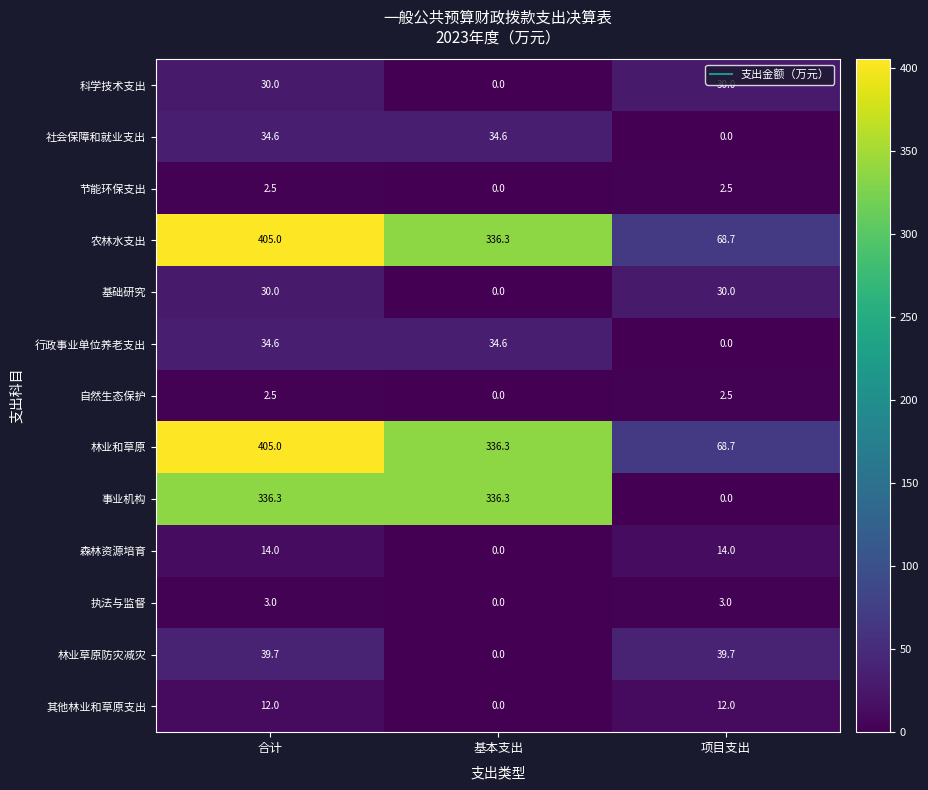

Count the number of categories in the chart.

3